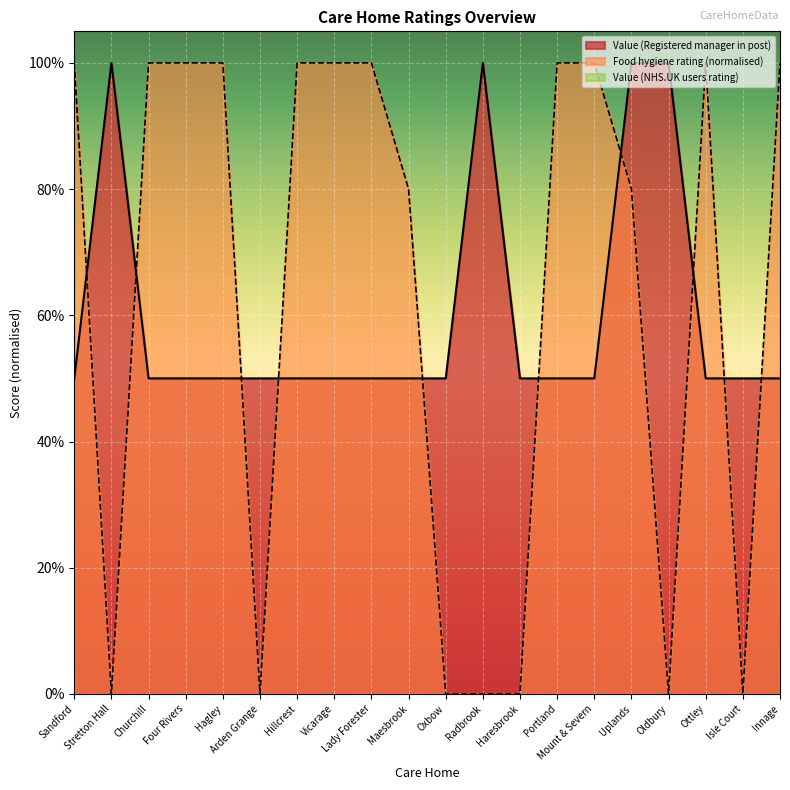

True or false: the data shows 1.0 at Oldbury.

True